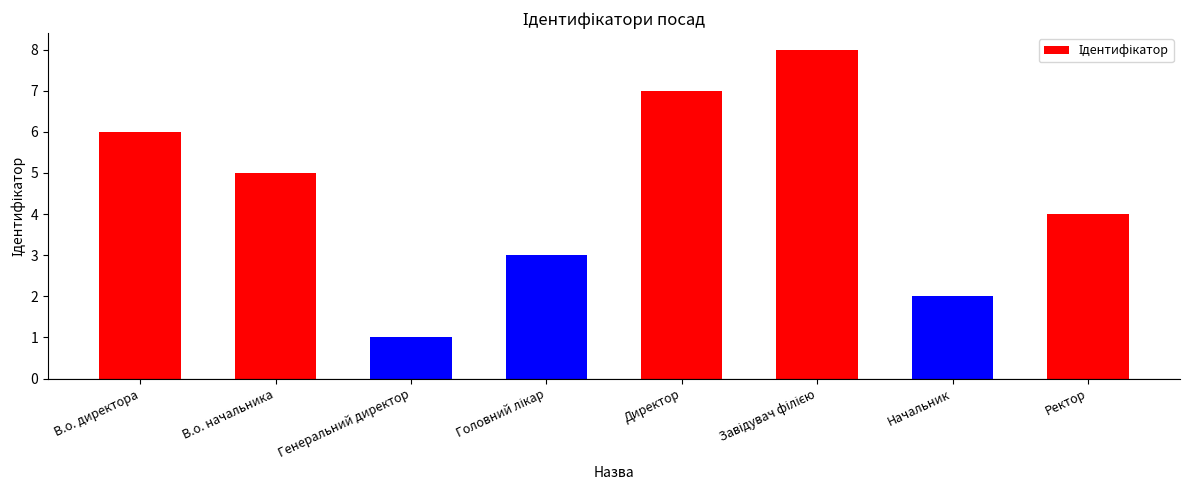

Reading left to right, transcribe all the data shown in this chart.

6	5	1	3	7	8	2	4